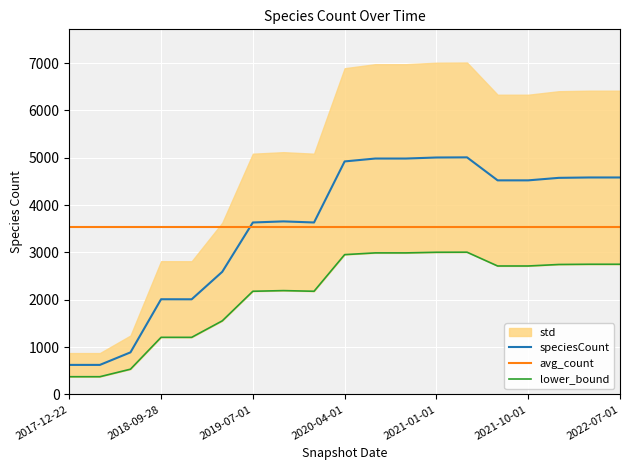

Reading right to left, list all the values displayed in this chart.

speciesCount: 4584.0	4584.0	4576.0	4523.0	4523.0	5009.0	5006.0	4984.0	4984.0	4923.0	3633.0	3656.0	3633.0	2591.0	2010.0	2011.0	889.0	624.0	624.0
avg_count: 3545.6	3545.6	3545.6	3545.6	3545.6	3545.6	3545.6	3545.6	3545.6	3545.6	3545.6	3545.6	3545.6	3545.6	3545.6	3545.6	3545.6	3545.6	3545.6
lower_bound: 2750.4	2750.4	2745.6	2713.8	2713.8	3005.4	3003.6	2990.4	2990.4	2953.8	2179.8	2193.6	2179.8	1554.6	1206.0	1206.6	533.4	374.4	374.4